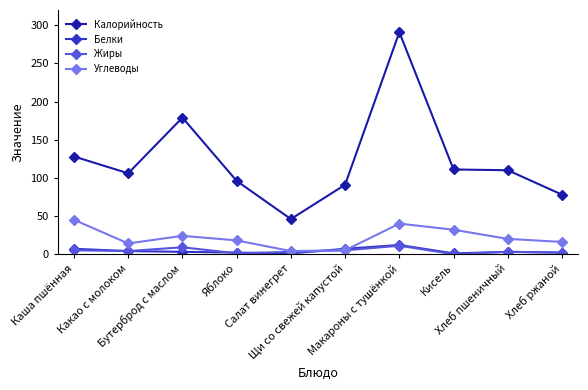

In Жиры, how many points are lower than both neighbors (excluding endpoints)?

3